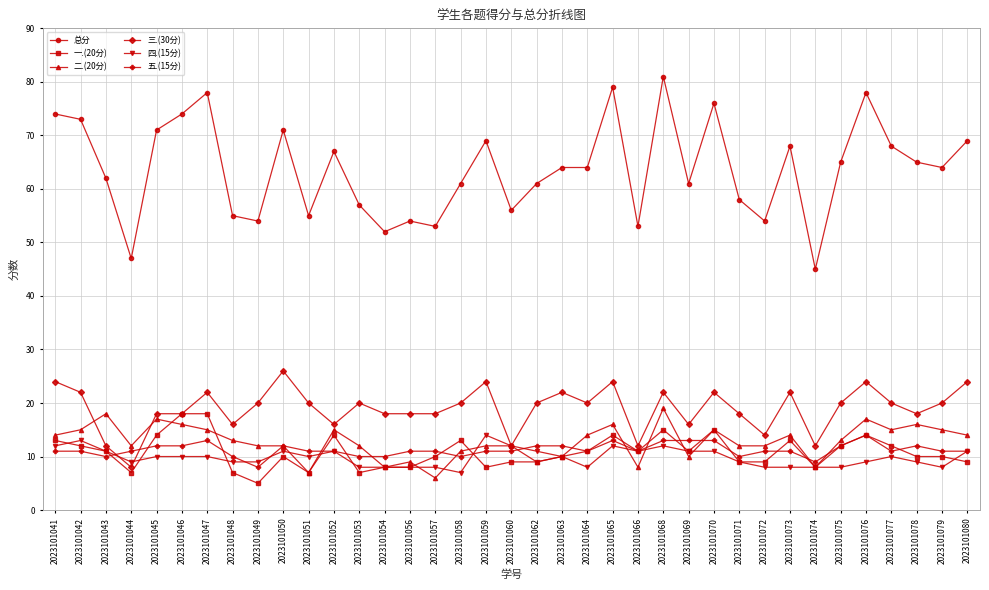

At which category does 总分 reach its first local peak?

2023101047